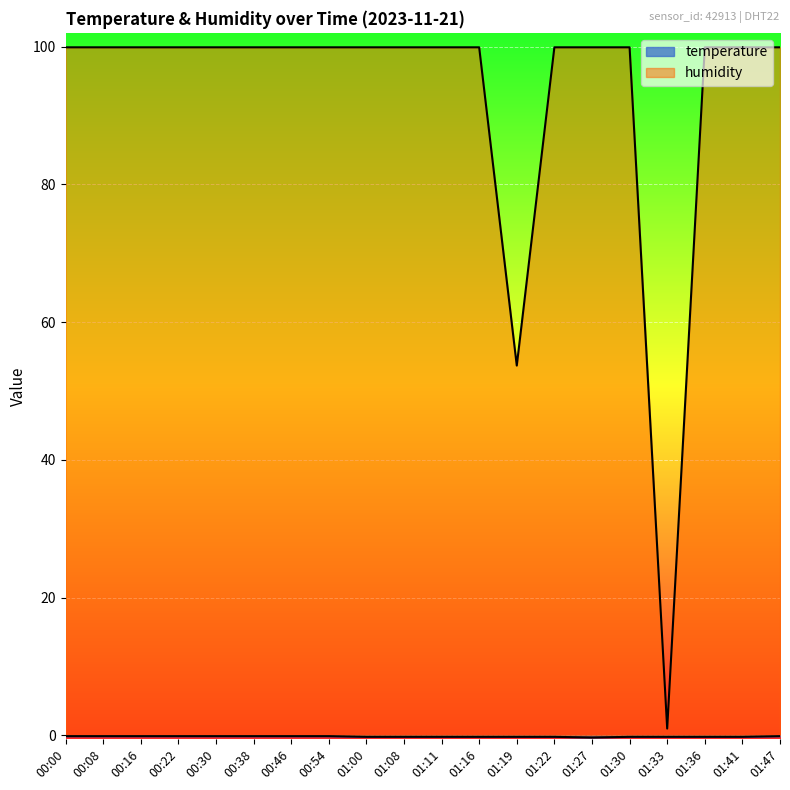

Is it true that temperature equals -0.2 at 00:38?

False